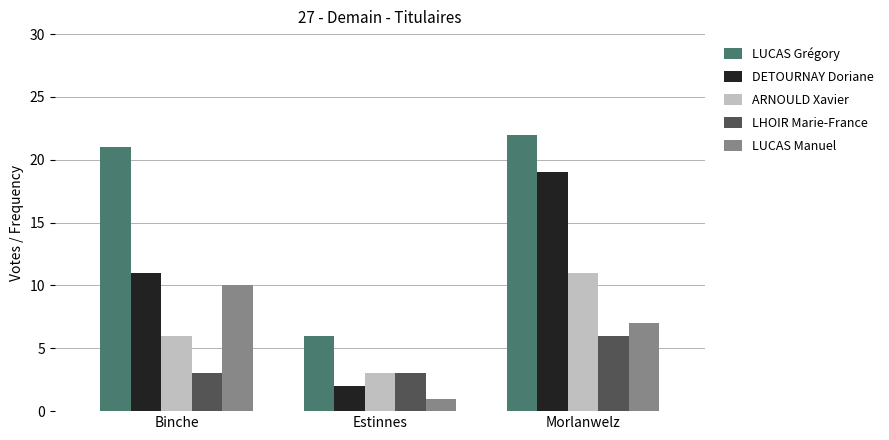

Which series changed the most between Binche and Estinnes?

LUCAS Grégory